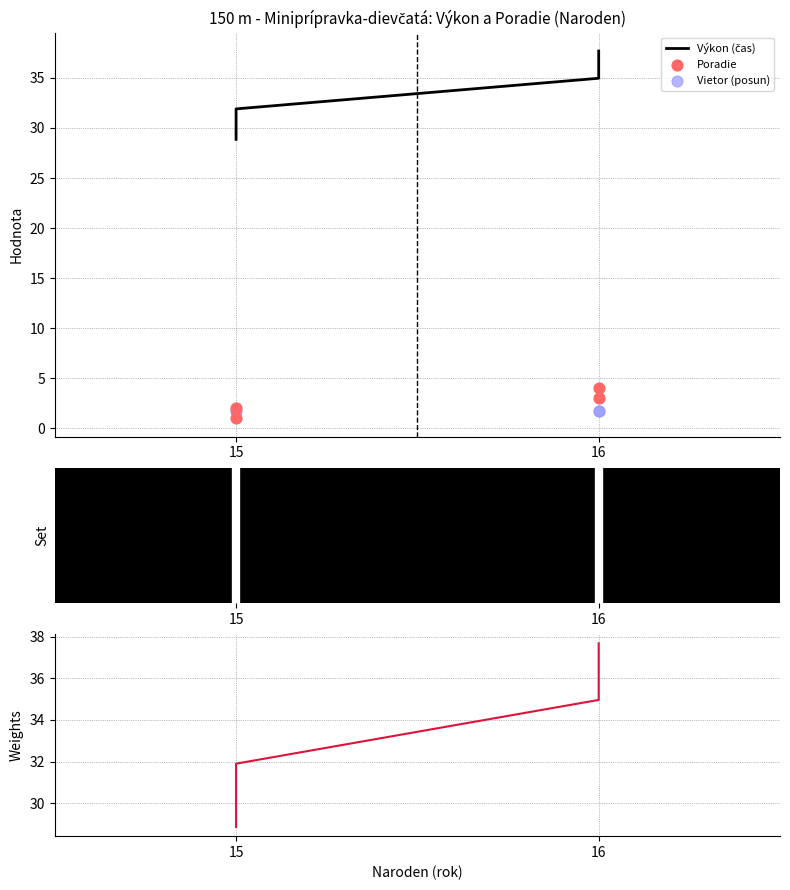

Which series reaches the maximum Y coordinate?

Výkon (čas)